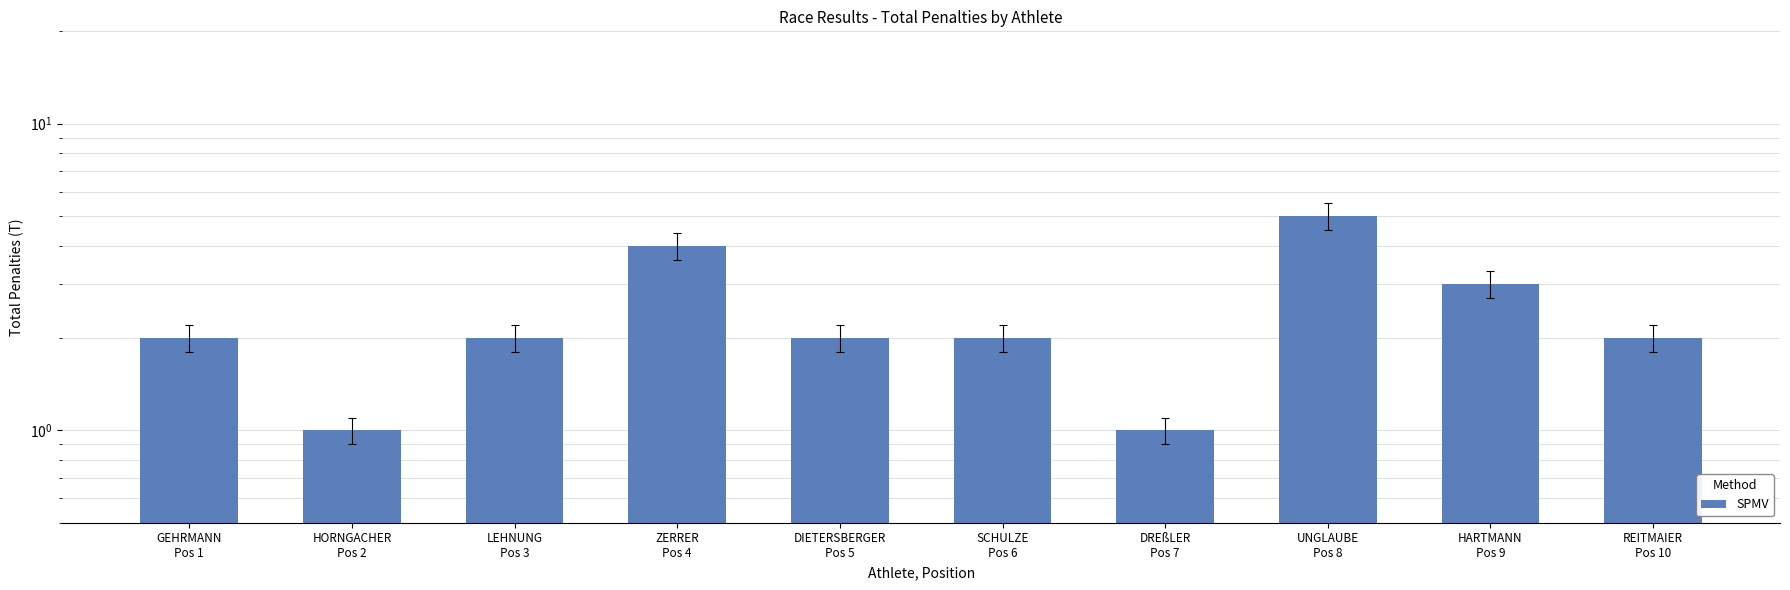

What is the difference between the second highest and second lowest values?

3